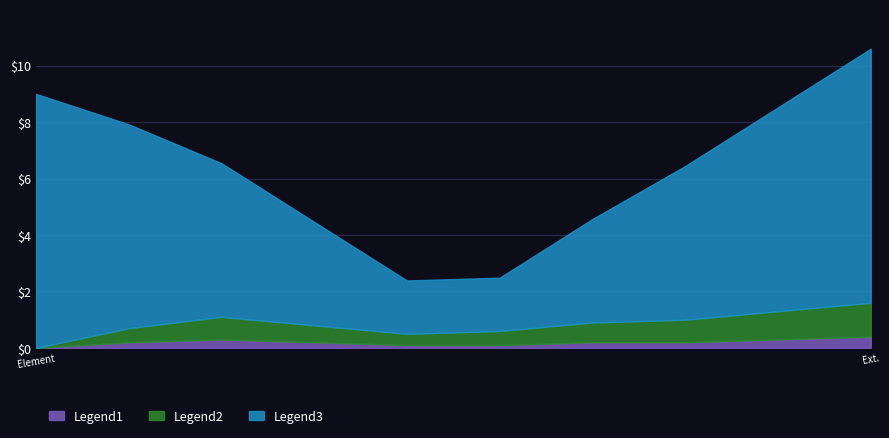

What is the maximum value for Legend1?

0.4